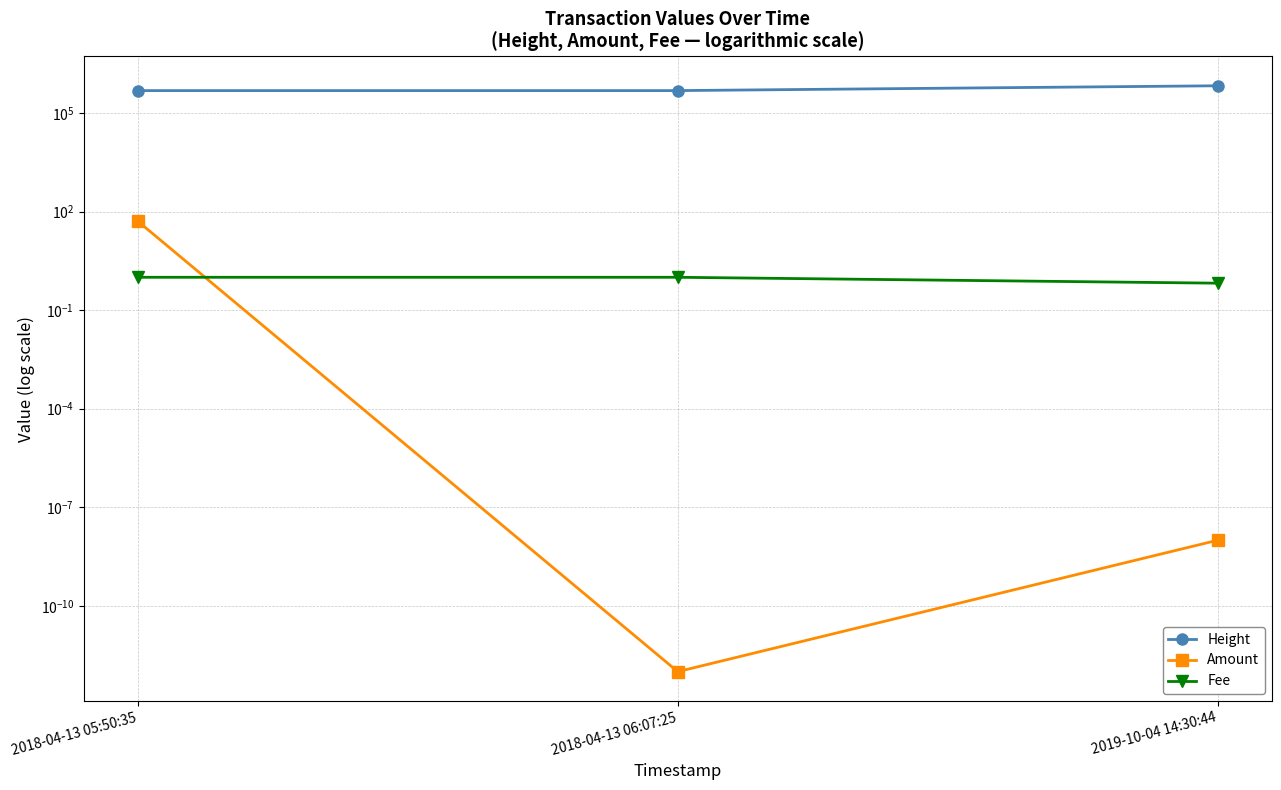

True or false: Amount has a value of 0.0 at 2018-04-13 06:07:25.

True